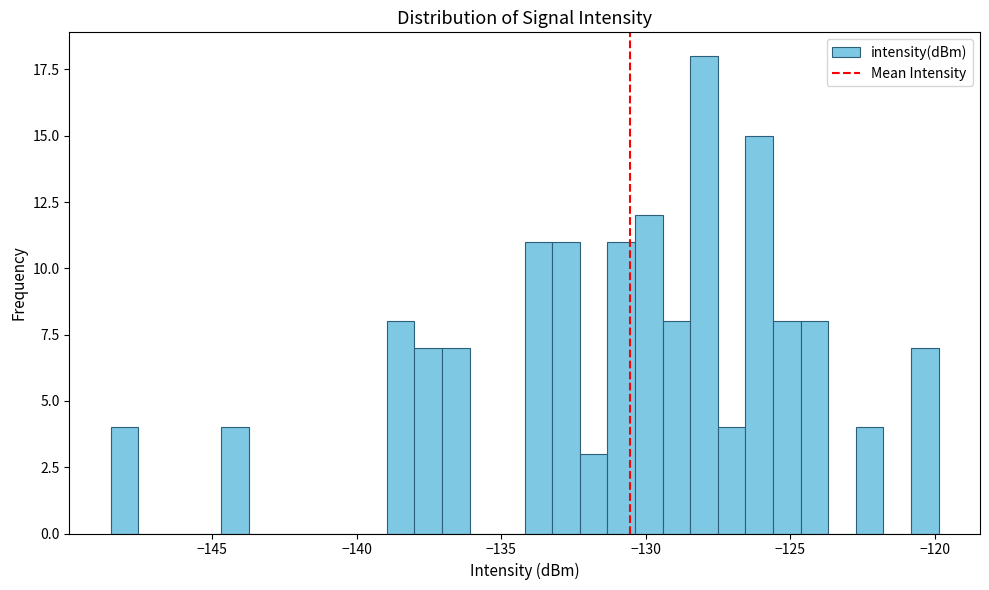

Around what value on the x-axis is the tallest bar? Give the approximate position of its centre, as read against the axis.

-128.0